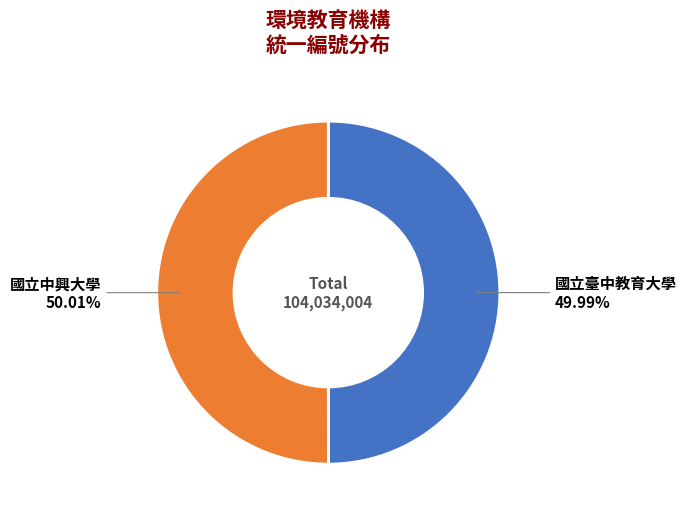

How many segments does this pie chart have?

2